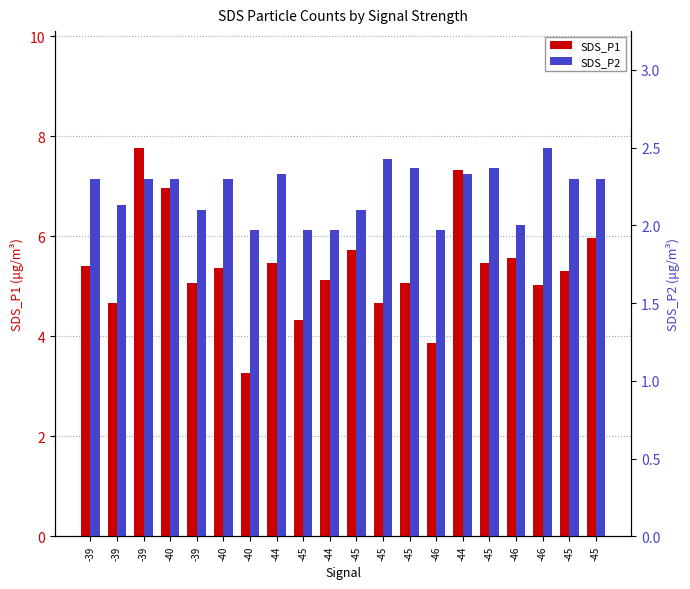

Which series changed the most between -39 and -45?

SDS_P1